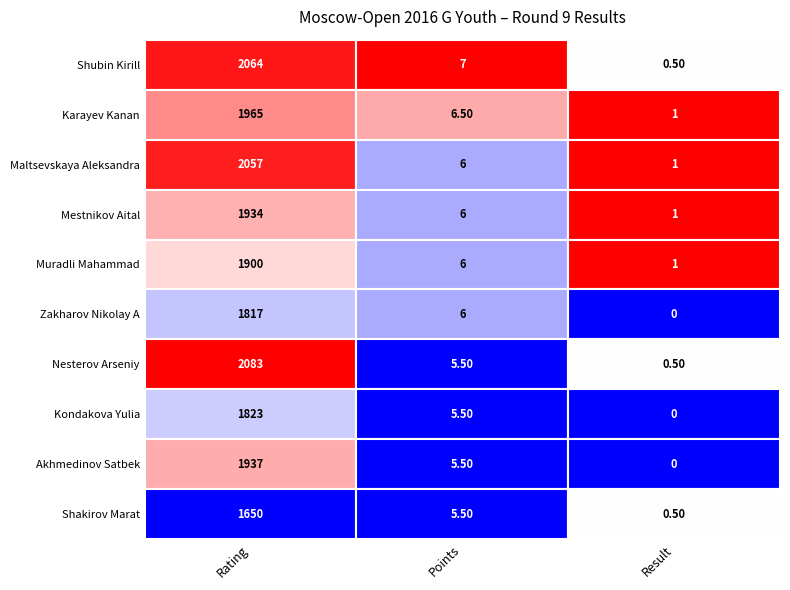

What is the spread (max minus min) of values at 1?

1.5